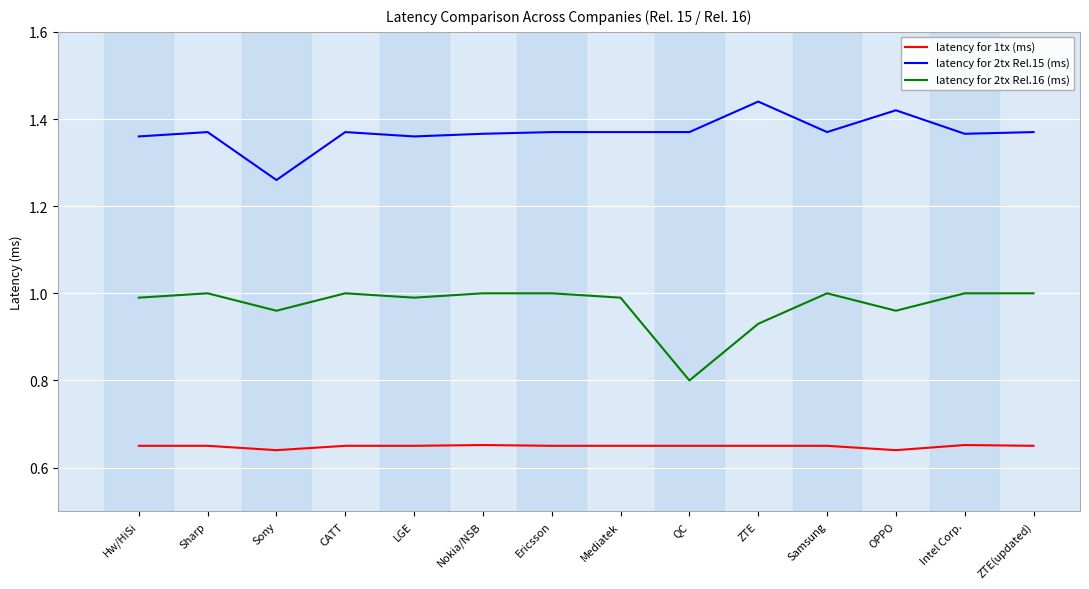

Rank the series by their average value, from highest to lowest.

latency for 2tx Rel.15 (ms), latency for 2tx Rel.16 (ms), latency for 1tx (ms)